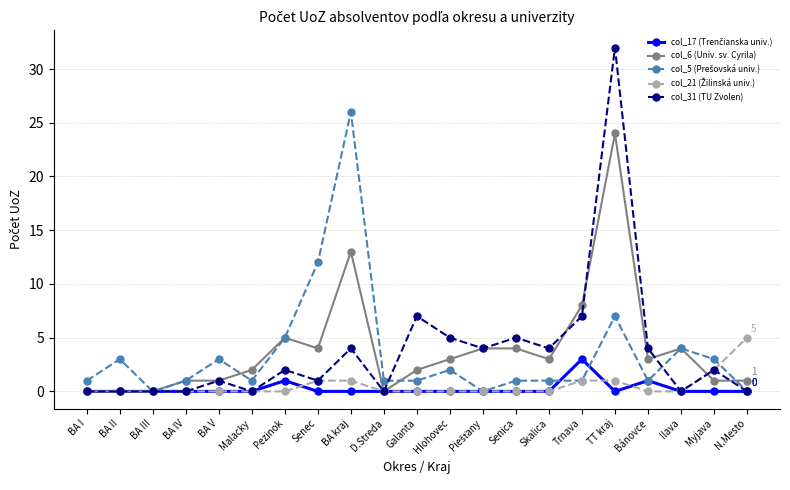

Which series has the largest range (max minus min)?

col_31 (TU Zvolen)